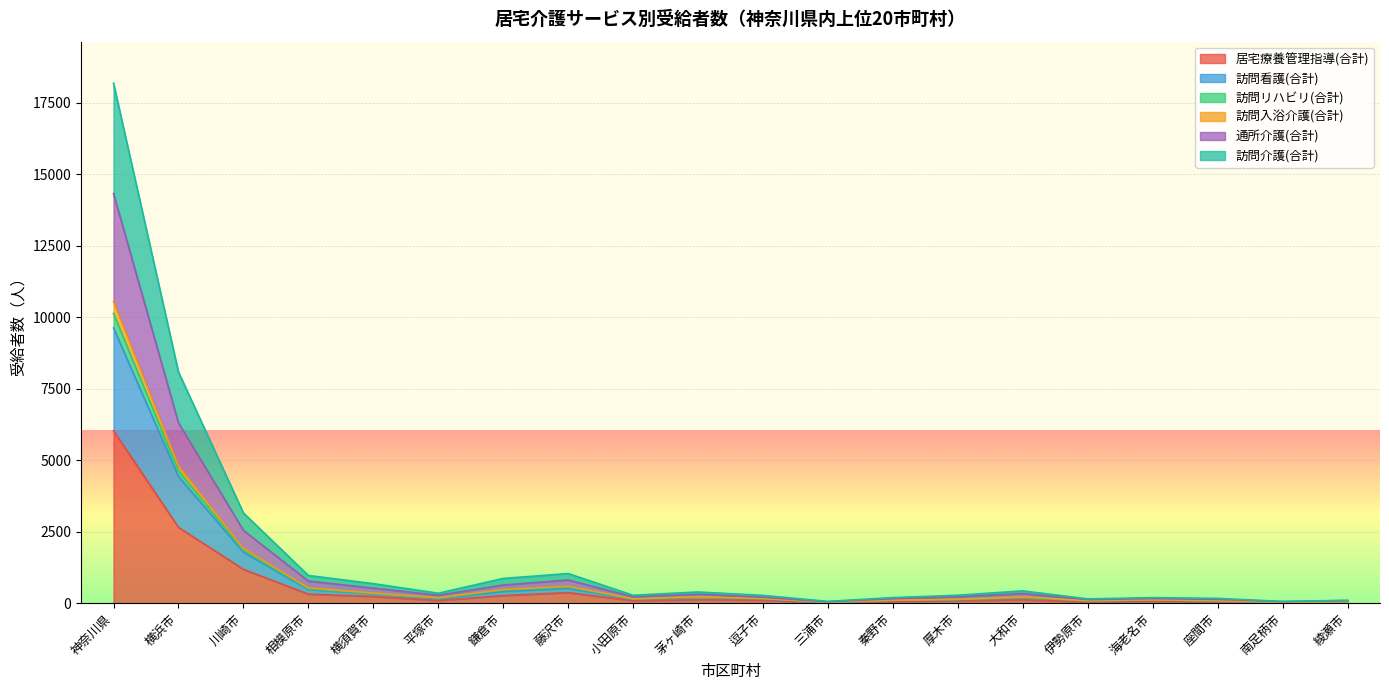

At which label does 訪問看護(合計) reach its minimum?

三浦市